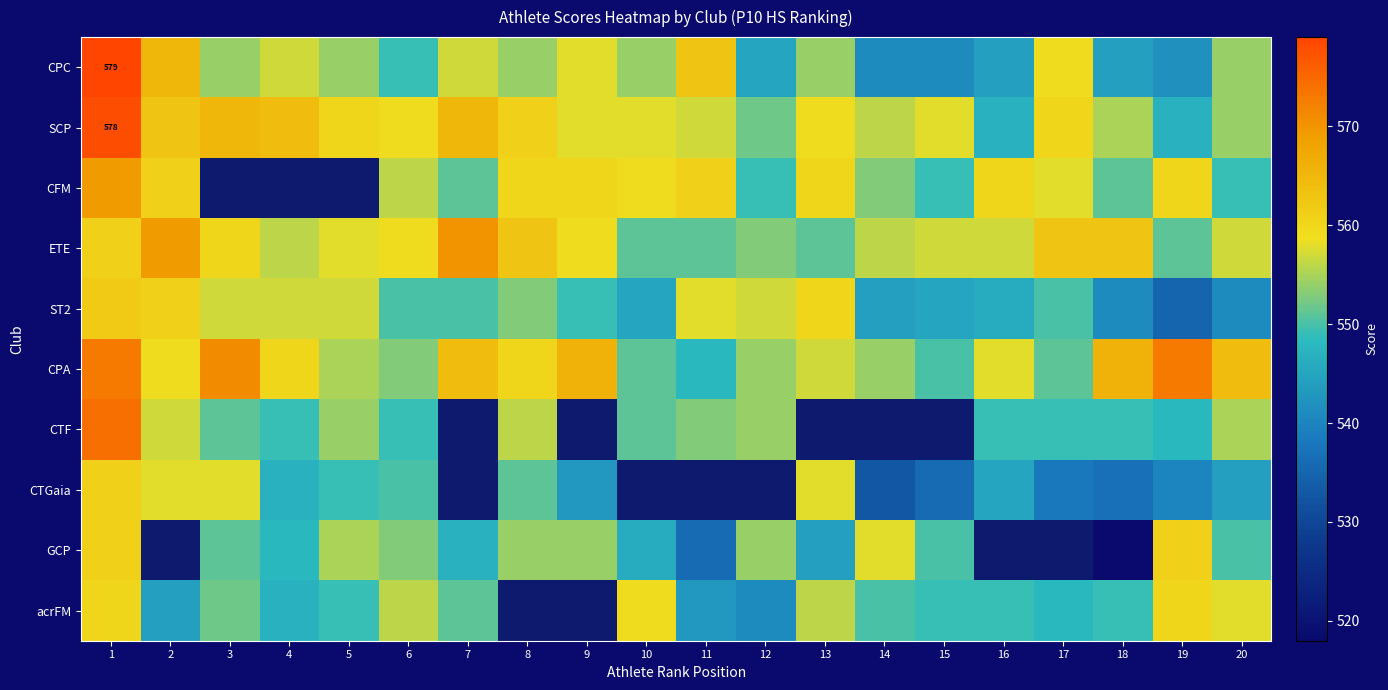

What is the highest value of the acrFM series?

560.0